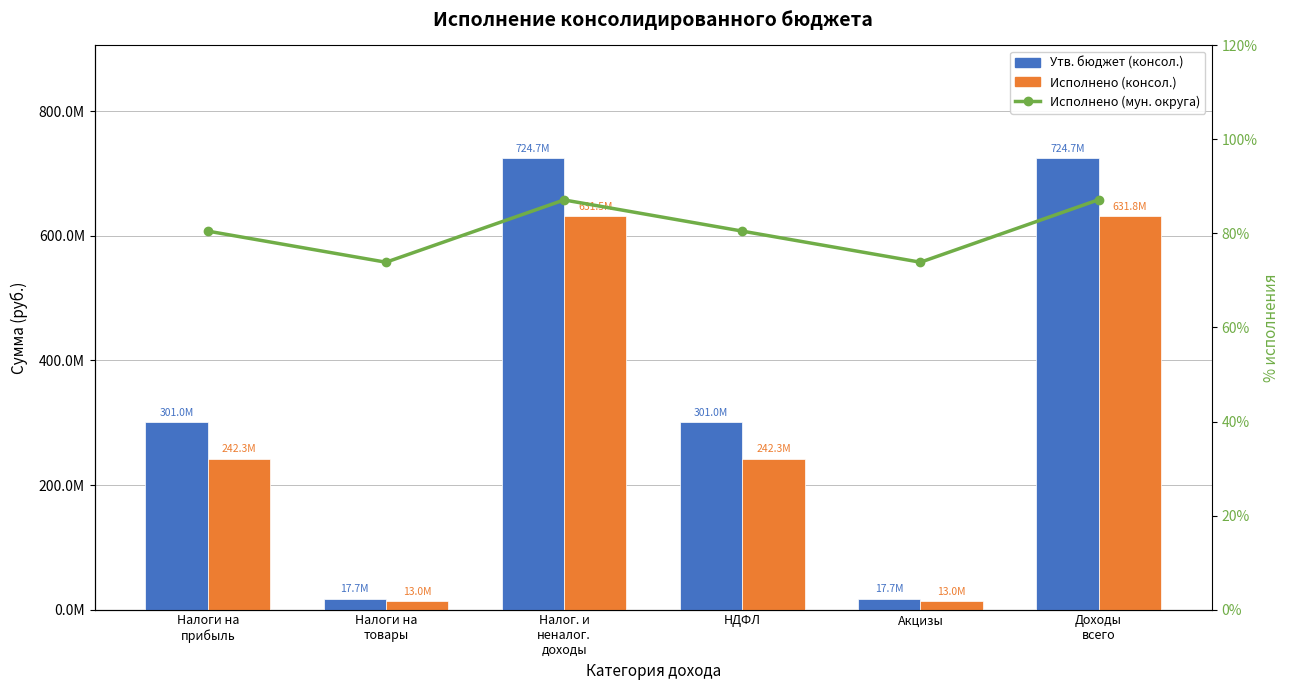

Reading right to left, list all the values displayed in this chart.

Утв. бюджет (консол.): 724707900.0	17659800.0	300958000.0	724707900.0	17659800.0	300958000.0
Исполнено (консол.): 631782081.6	13047907.0	242268843.7	631455090.6	13047907.0	242268843.7
Исполнено (мун. округа): 87.2	73.9	80.5	87.1	73.9	80.5